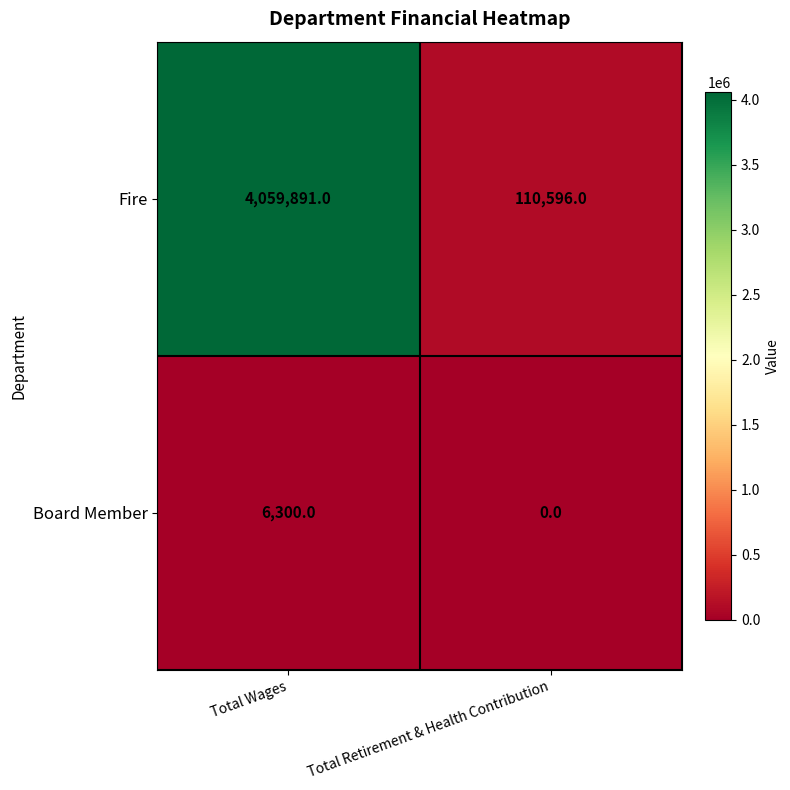

Is it true that Fire equals 110596 at Total Retirement & Health Contribution?

True